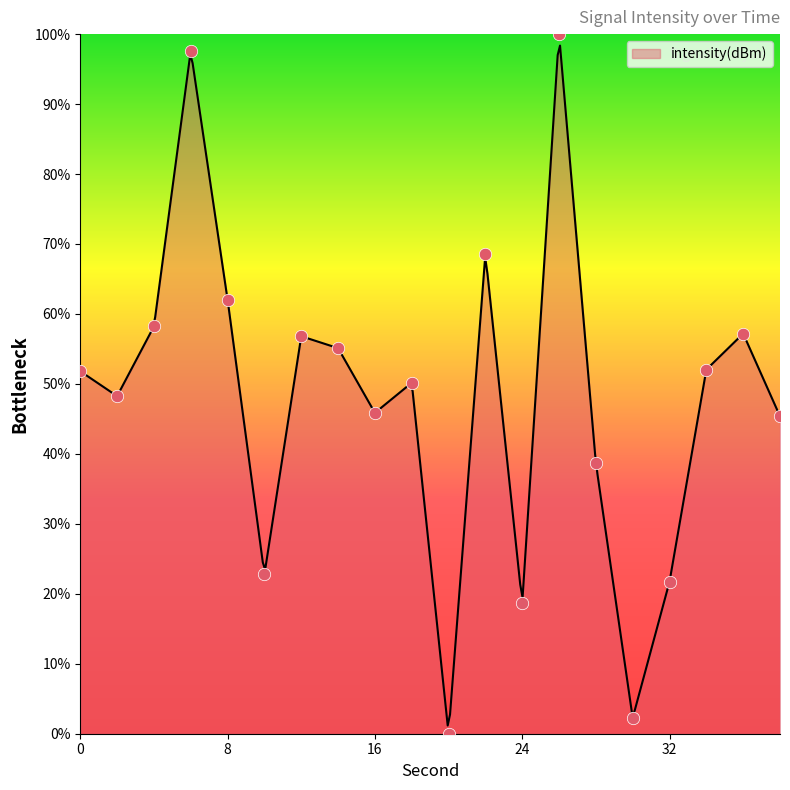

Which has a higher value, 26 or 28?

26